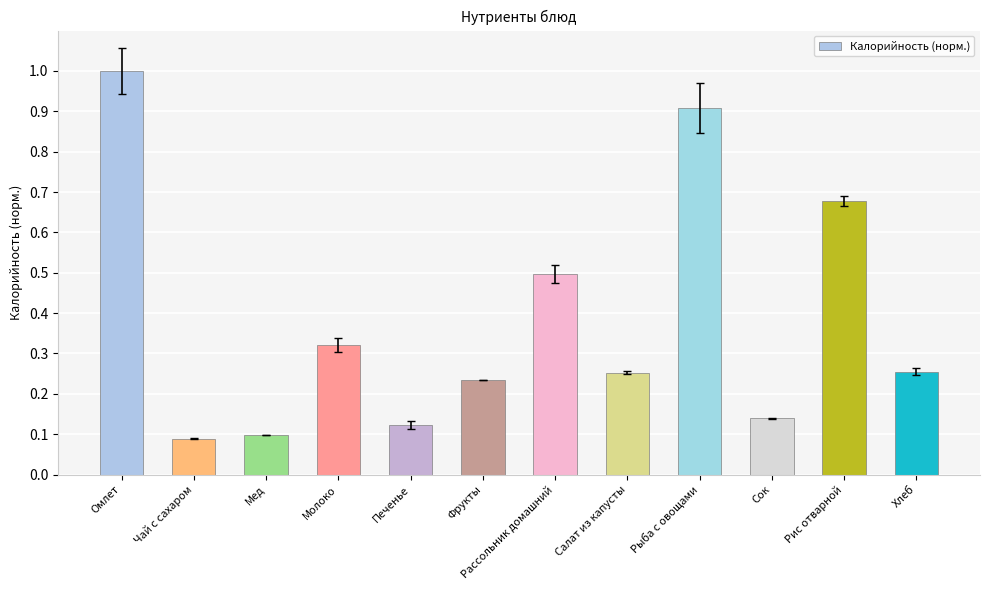

Approximately how many times larger is the value at Рассольник домашний compared to Омлет?

0.5